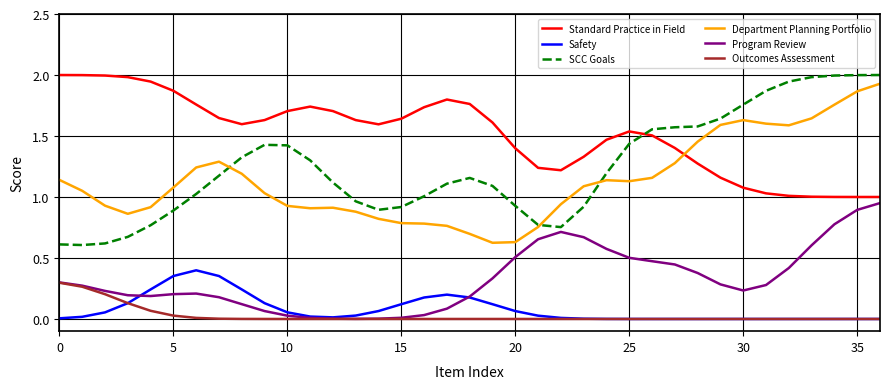

True or false: SCC Goals and Safety cross at least once.

False